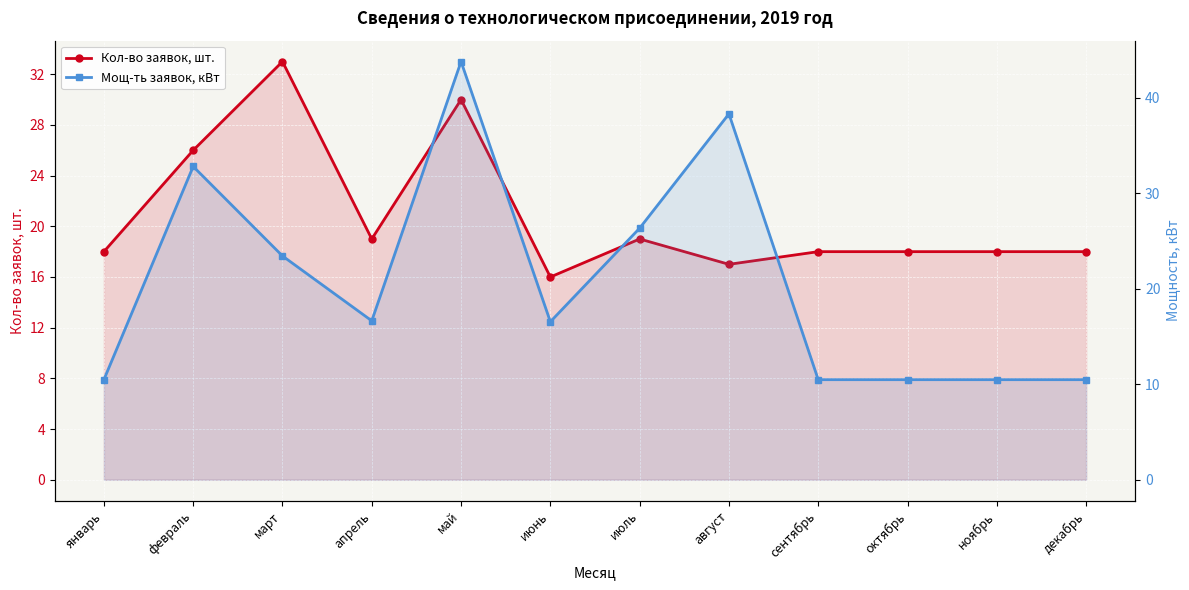

Is it true that Кол-во заявок, шт. equals 40.8 at февраль?

False